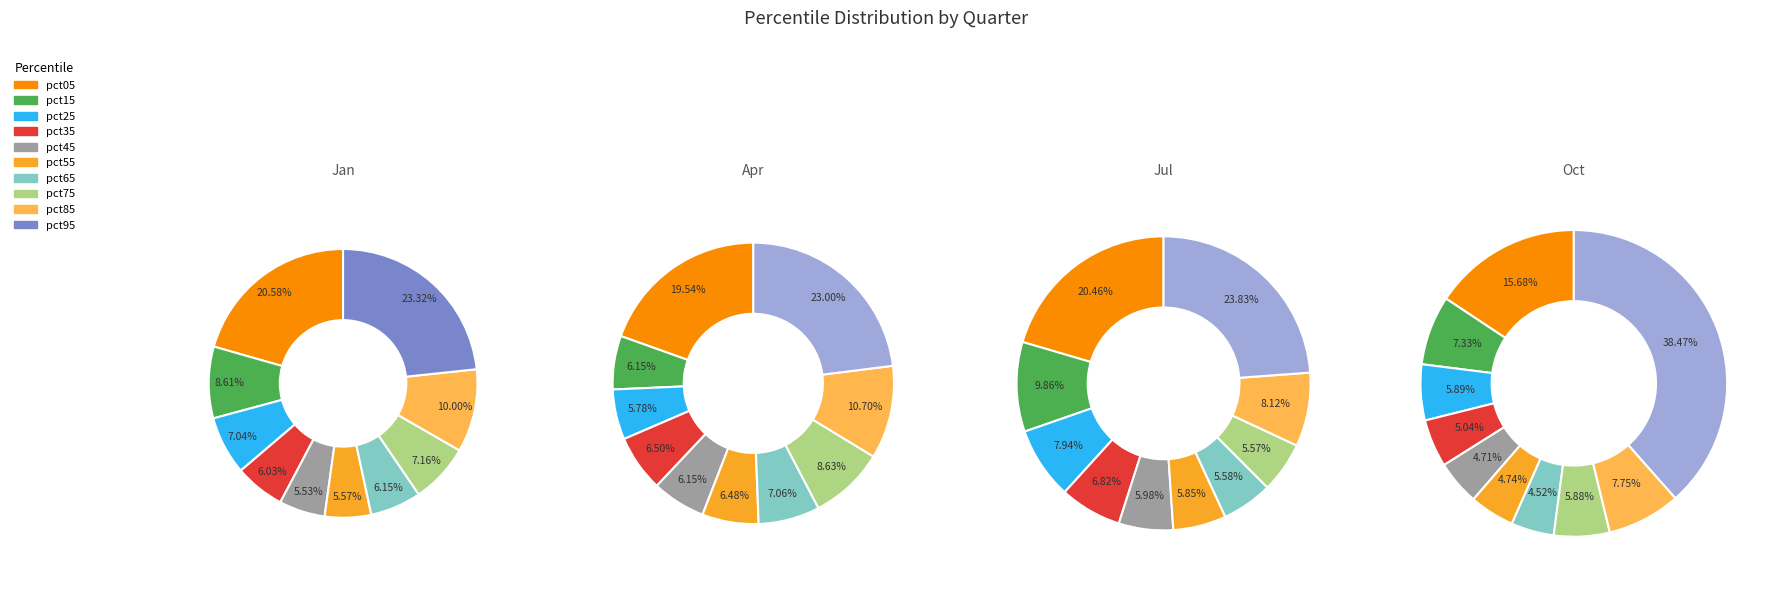

How many segments does this pie chart have?

10